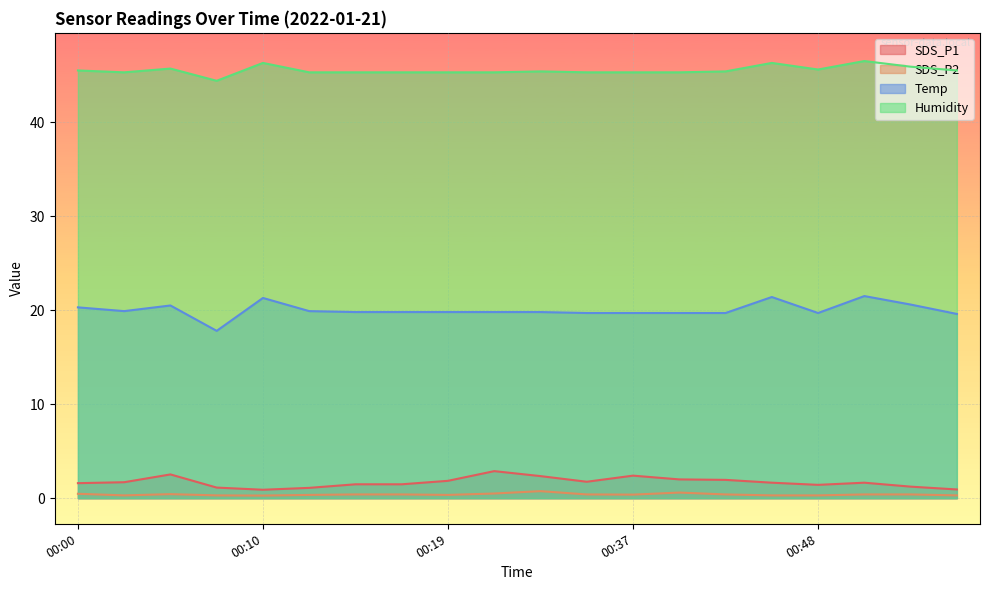

What is the spread (max minus min) of values at 00:43?

45.0